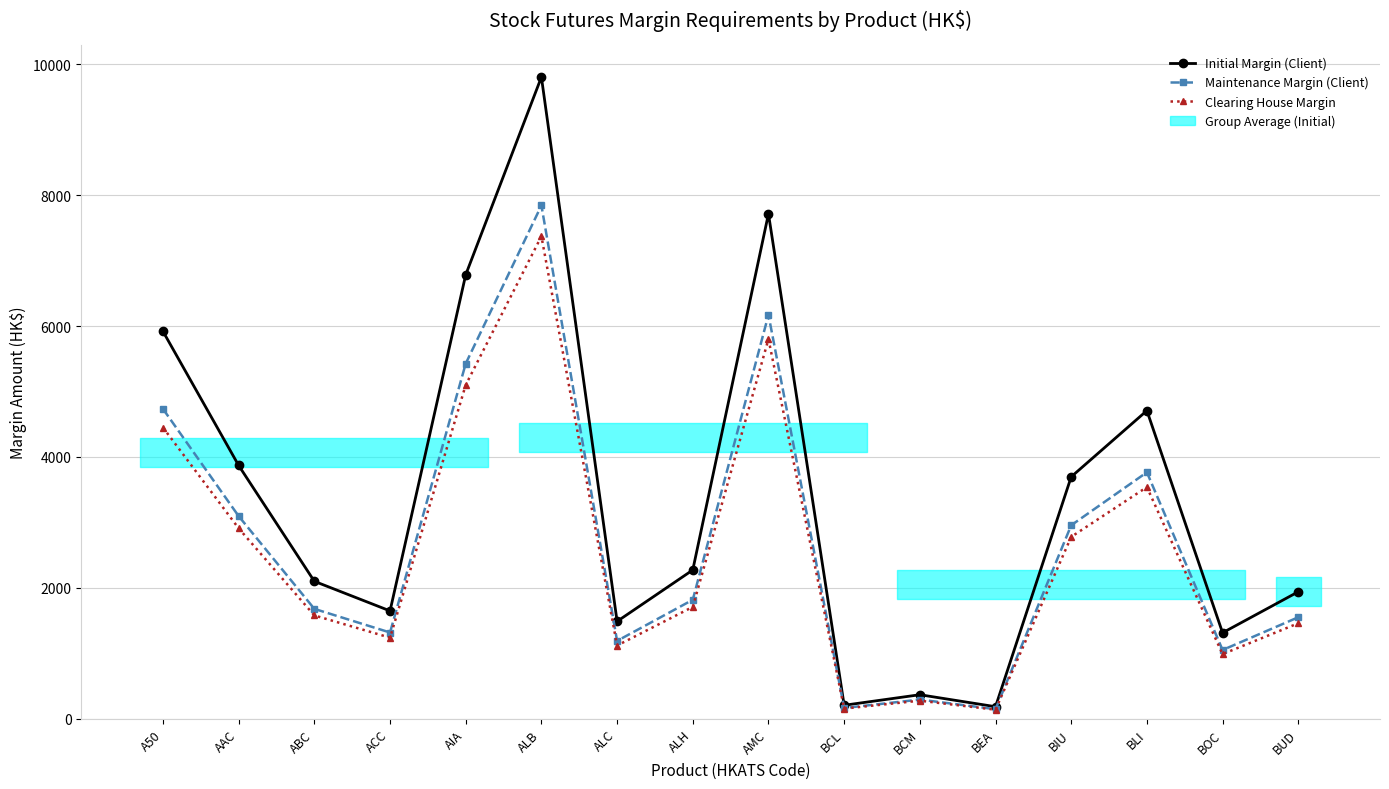

True or false: Initial Margin (Client) and Clearing House Margin cross at least once.

False